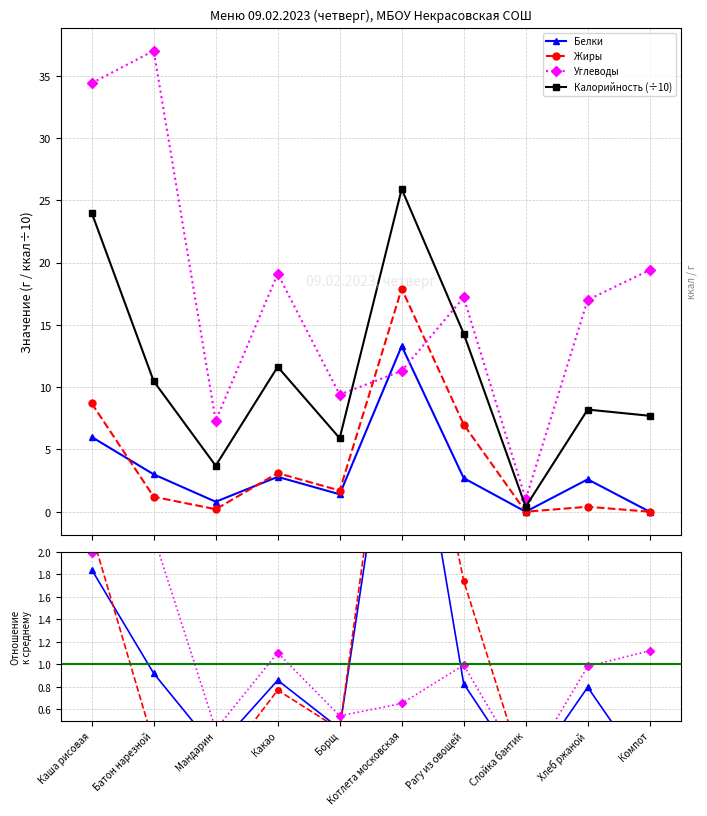

Where is the first local minimum for Калорийность?

Мандарин